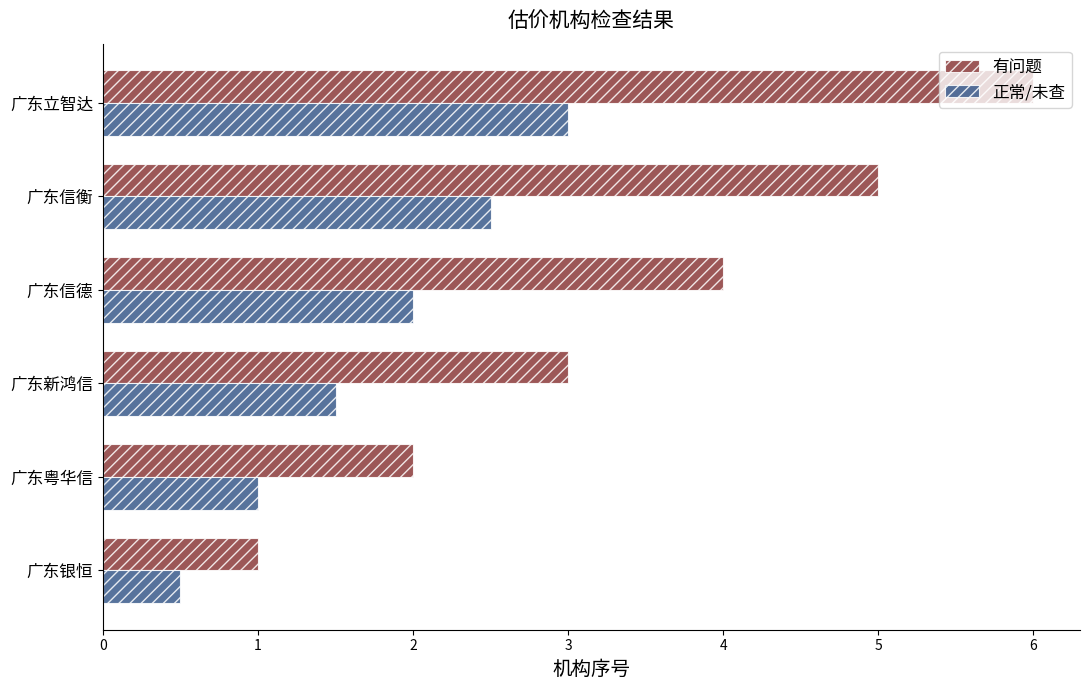

Which series has the largest total across all categories?

有问题